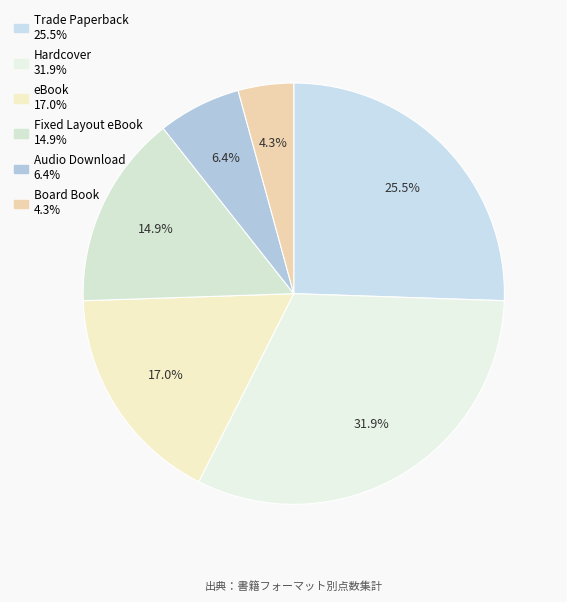

Which slice is the smallest?

Board Book